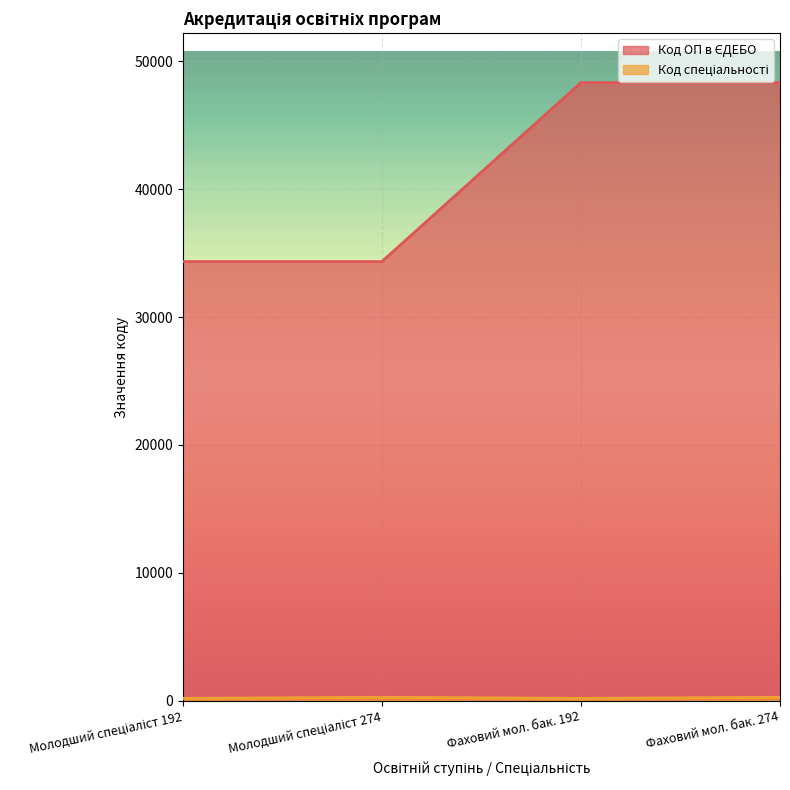

True or false: Код спеціальності has more than 1 interior local peaks.

False